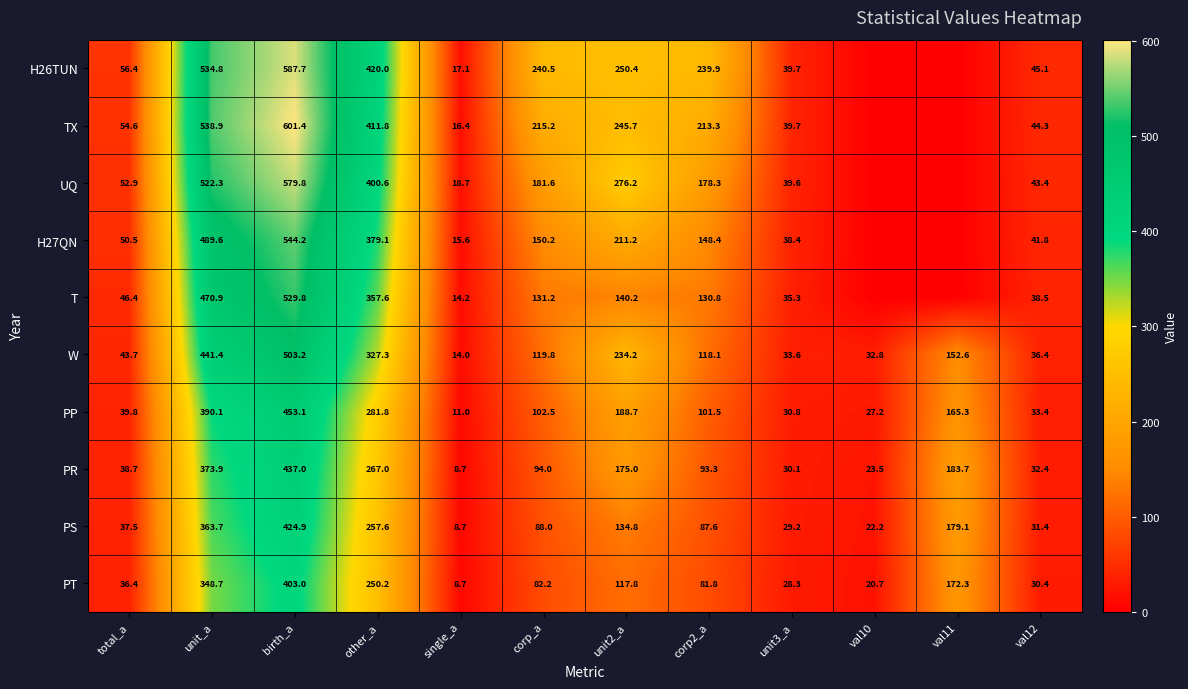

What is the approximate value of W at corp_a?

119.8